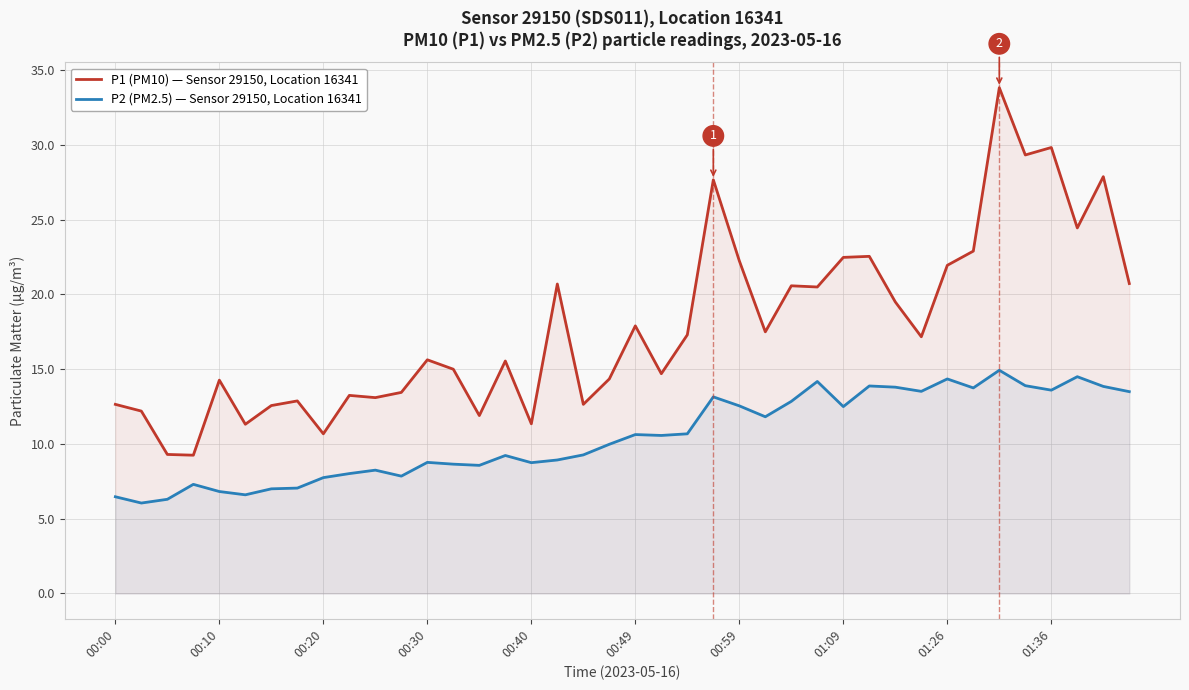

At 00:20, list the series in order from smallest to largest.

P2 (PM2.5) — Sensor 29150, Location 16341, P1 (PM10) — Sensor 29150, Location 16341